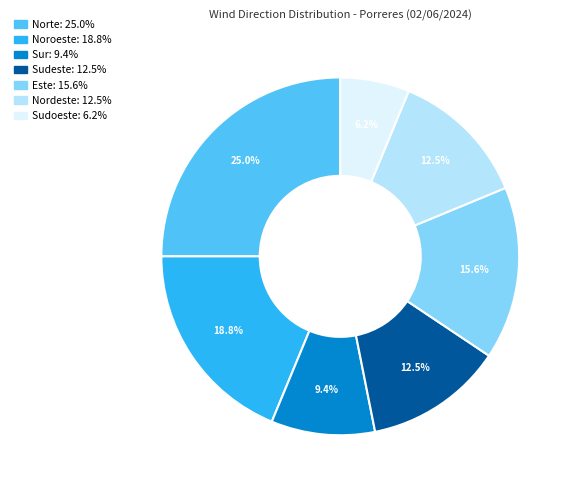

Is there a majority slice in this chart?

No